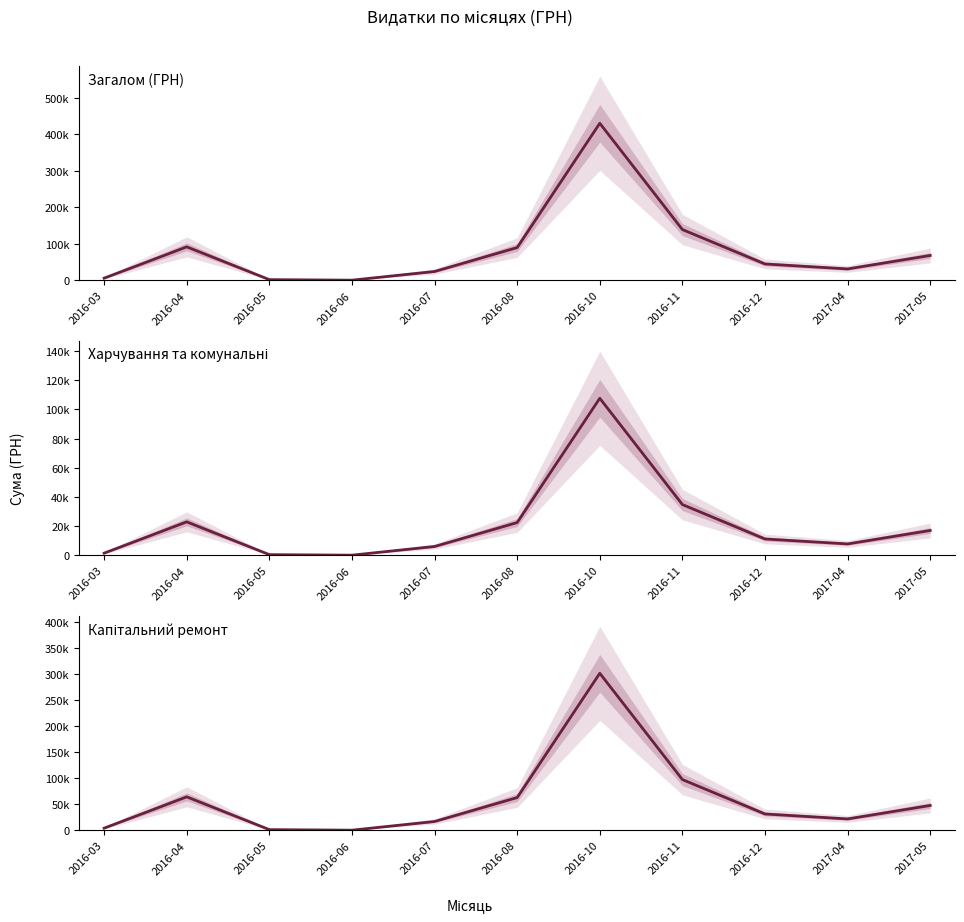

True or false: Загалом (ГРН) and Капітальний ремонт cross at least once.

False